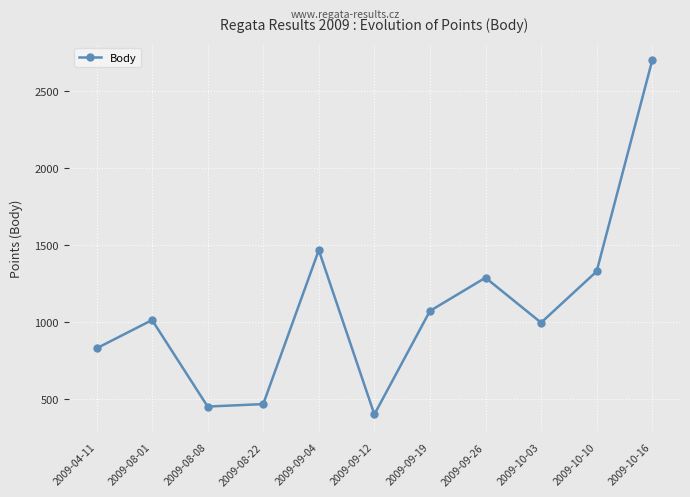

True or false: there are more than 2 points higher than both neighbors.

True